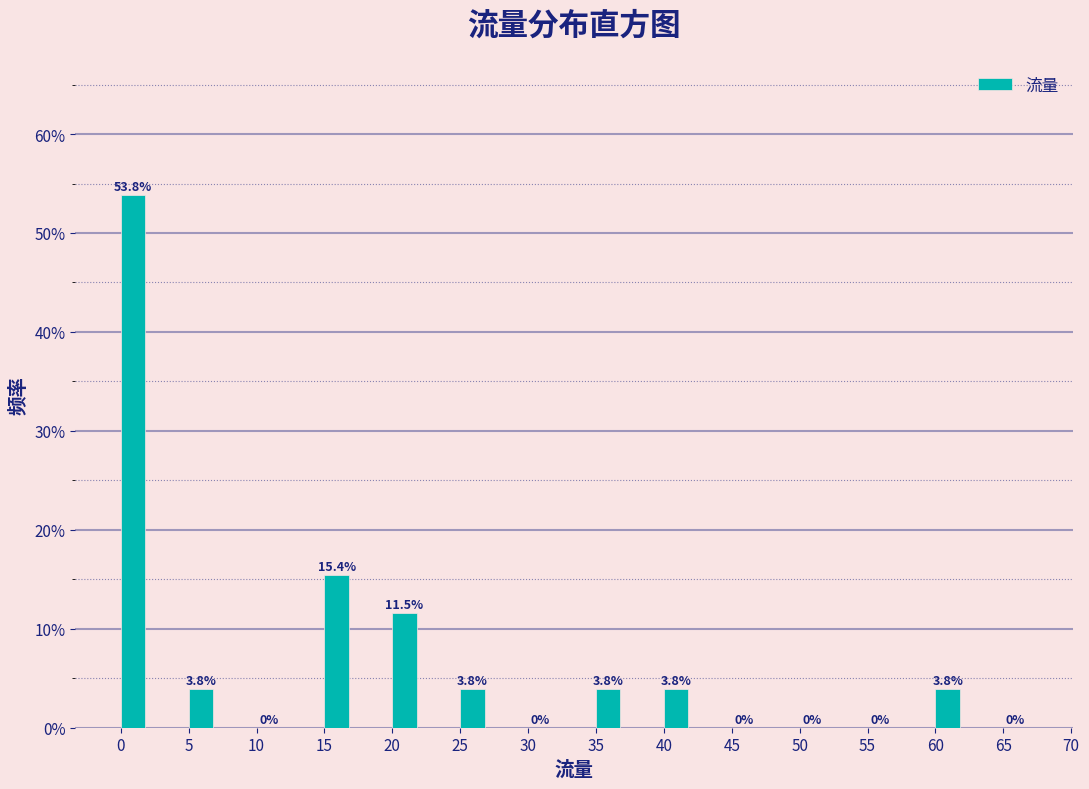

Are the bars horizontal?

No